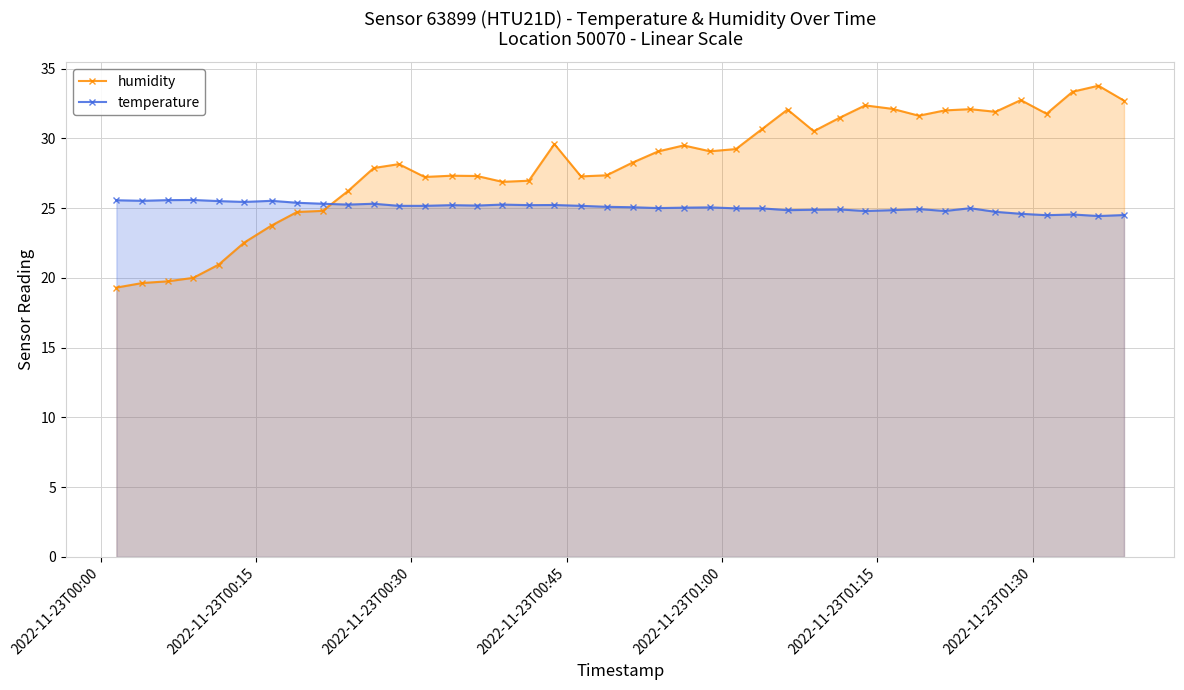

What is the value of the humidity point at the 11th from the left?

27.9